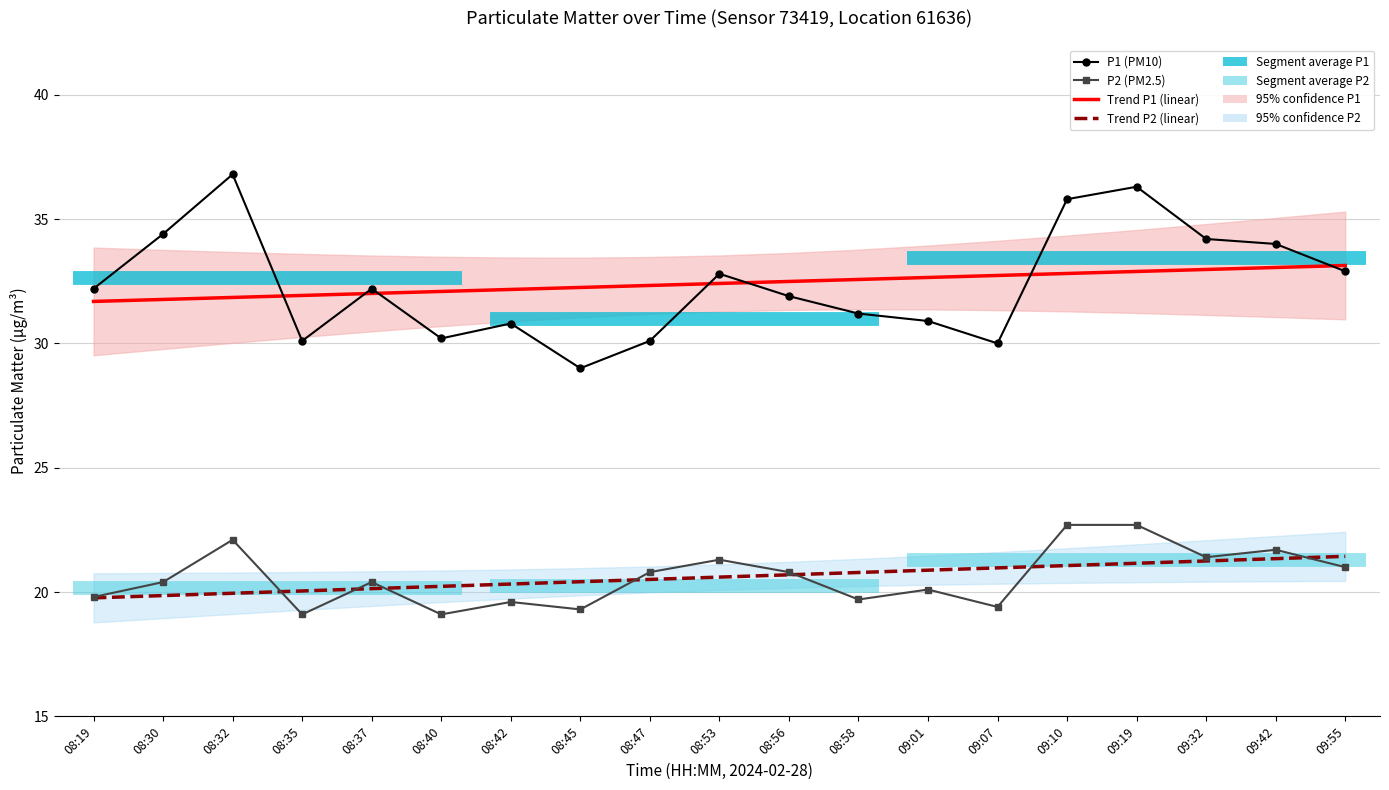

What is the label of the 7th point from the right?

09:01